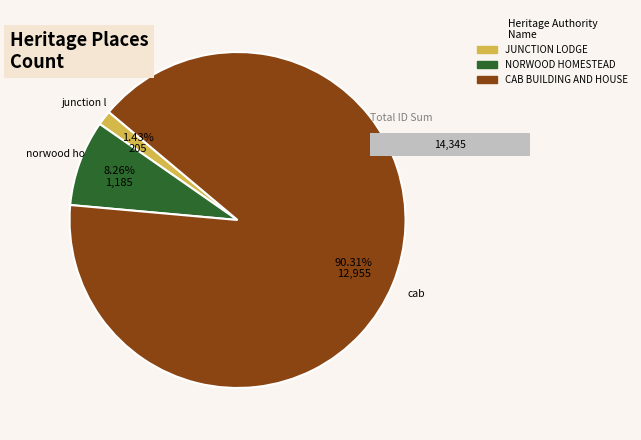

Count the number of slices in the pie.

3